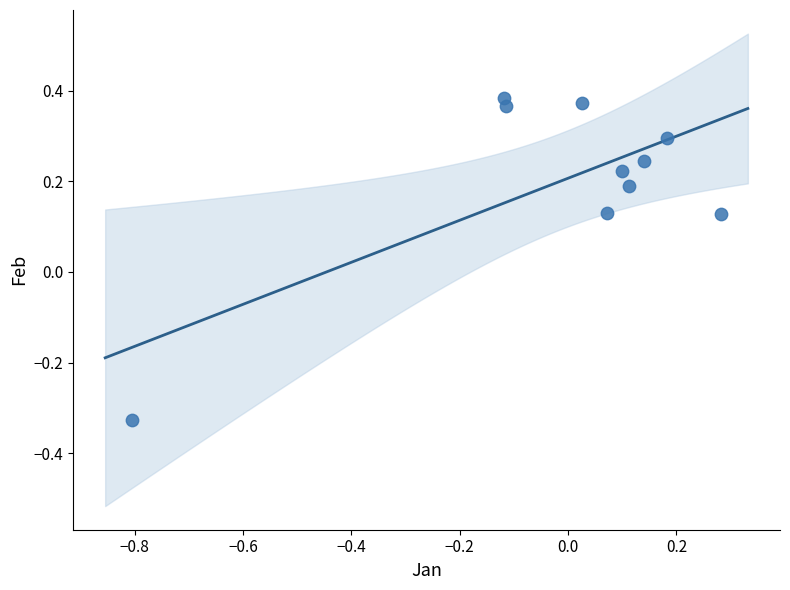

What is the range of X values (max minus min)?

1.1